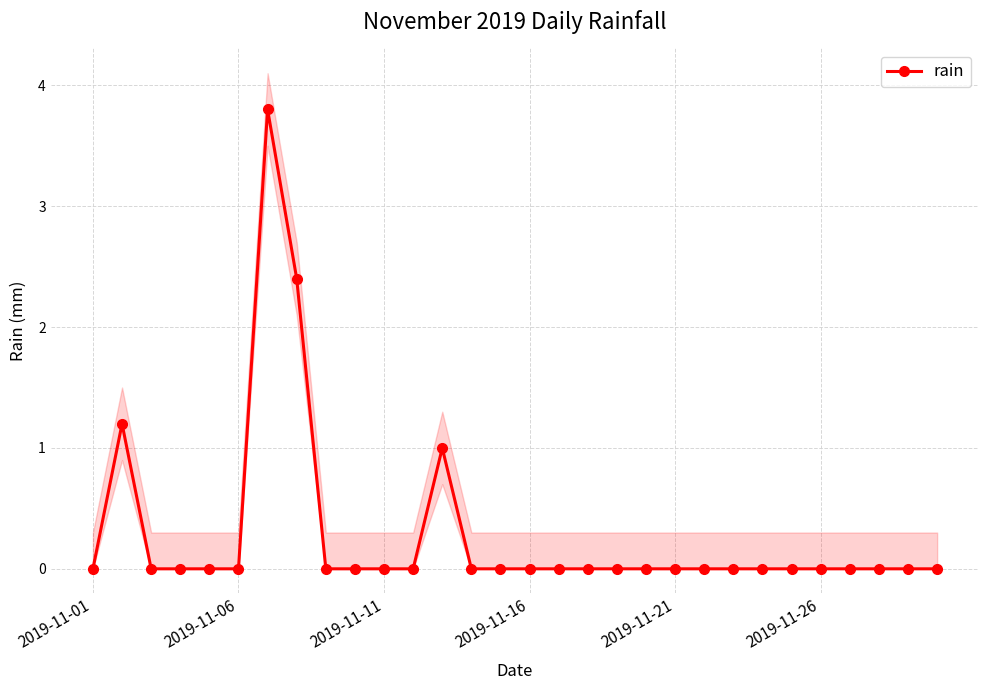

The value of rain at 2019-11-01 is -2.2. True or false?

False